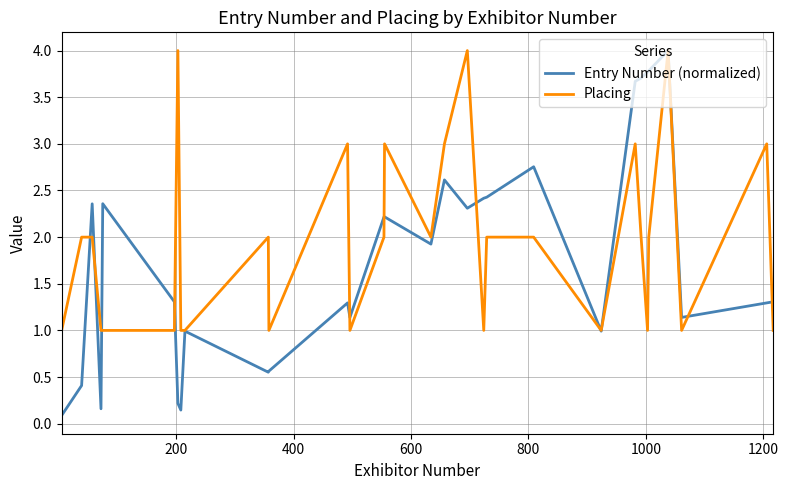

Which series has the largest range (max minus min)?

Entry Number (normalized)